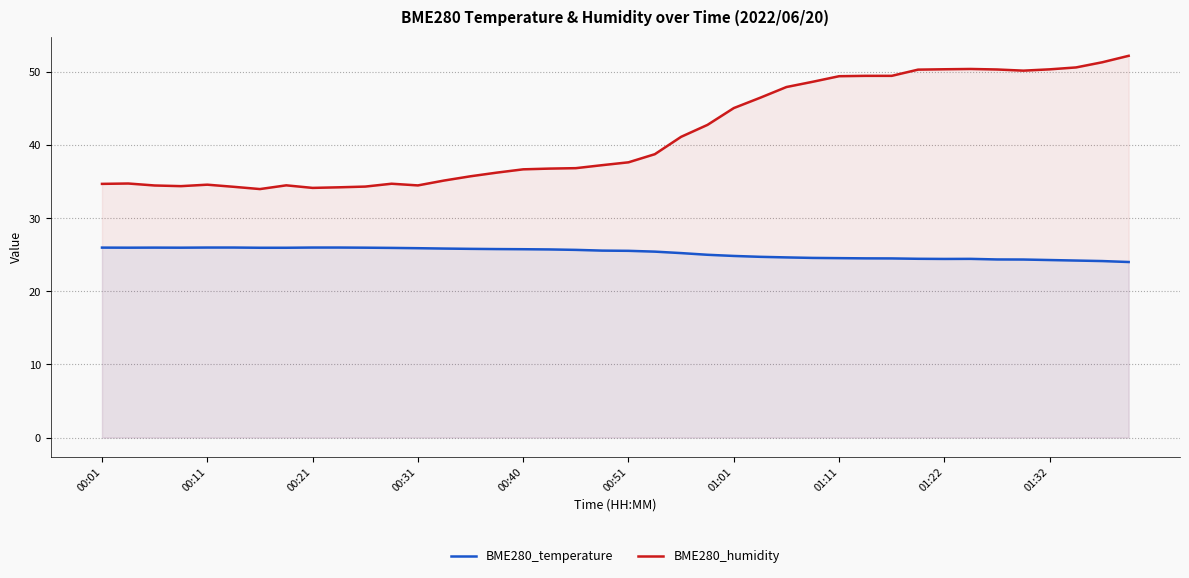

What is the value of the BME280_temperature point at the 4th from the left?

26.0